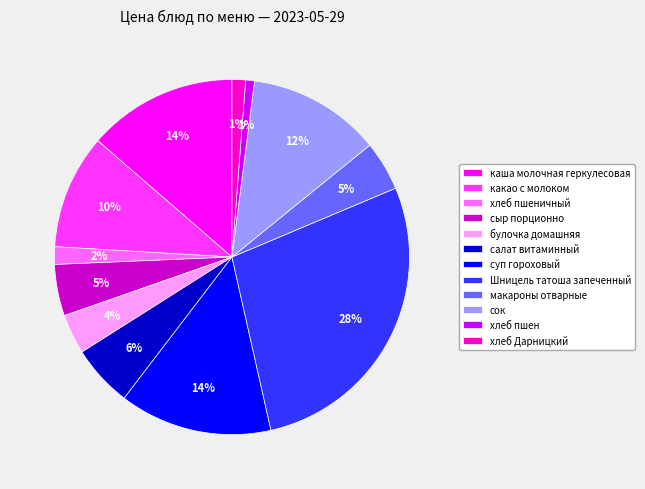

Is it true that сыр порционно is 5% of the pie?

True